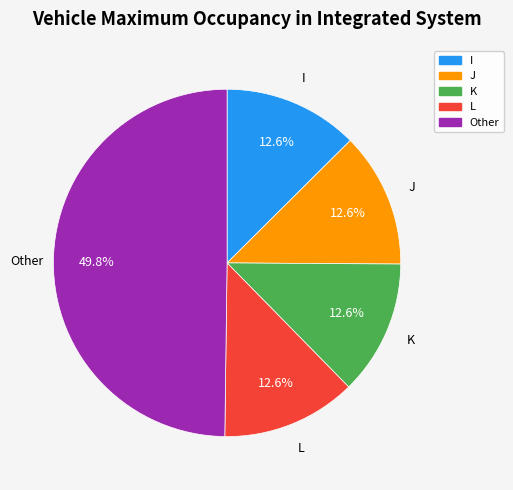

Which category has the biggest portion of the pie?

Other